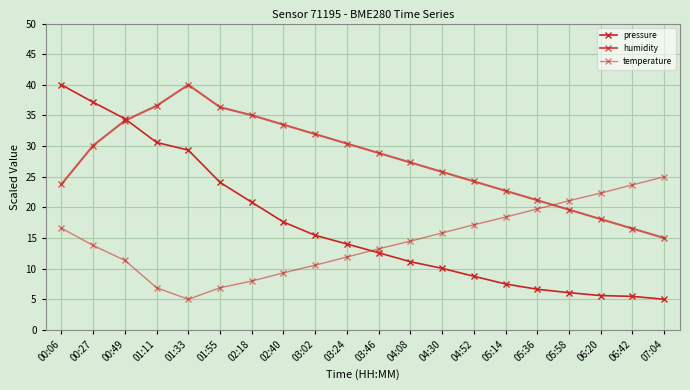

What is the total value across all series at 03:02?

58.0